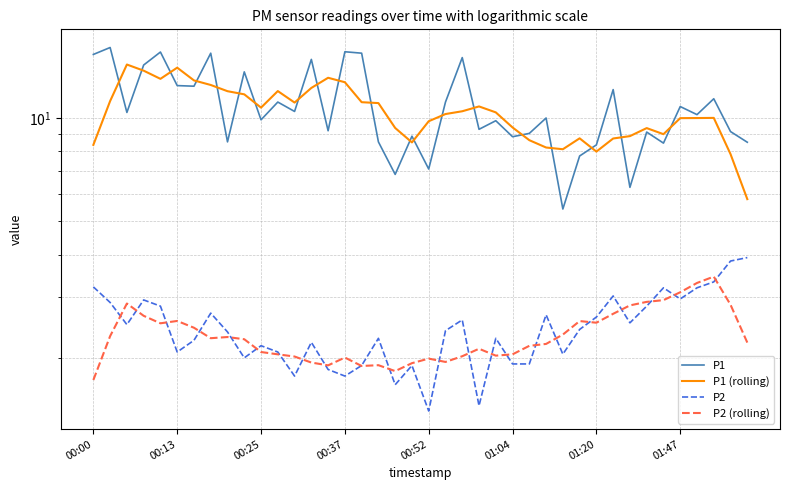

What is the difference between the maximum and minimum values in the P1 series?

10.6